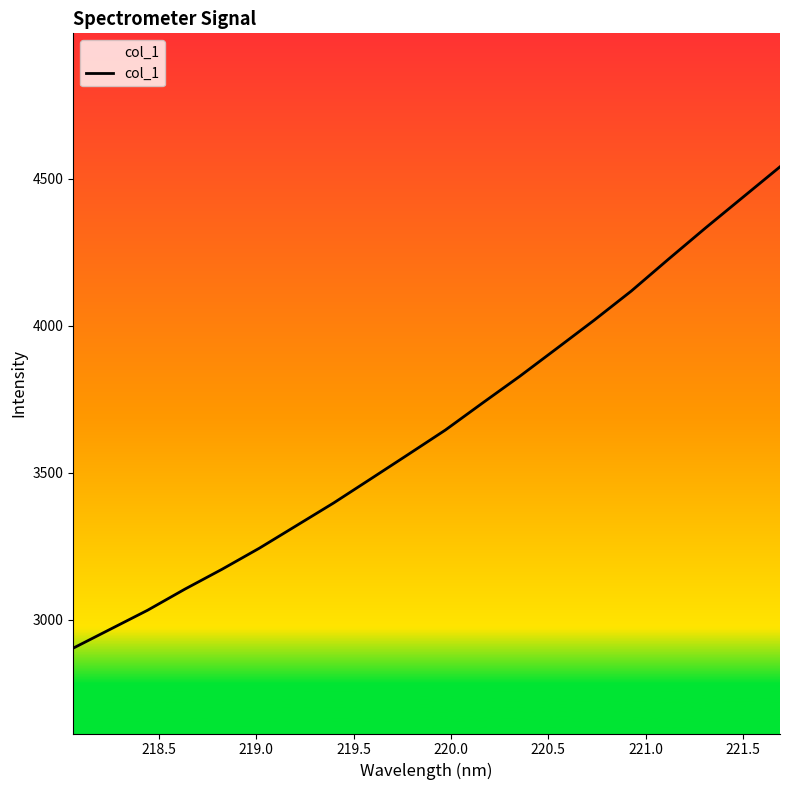

What is the smallest value displayed?

2902.8